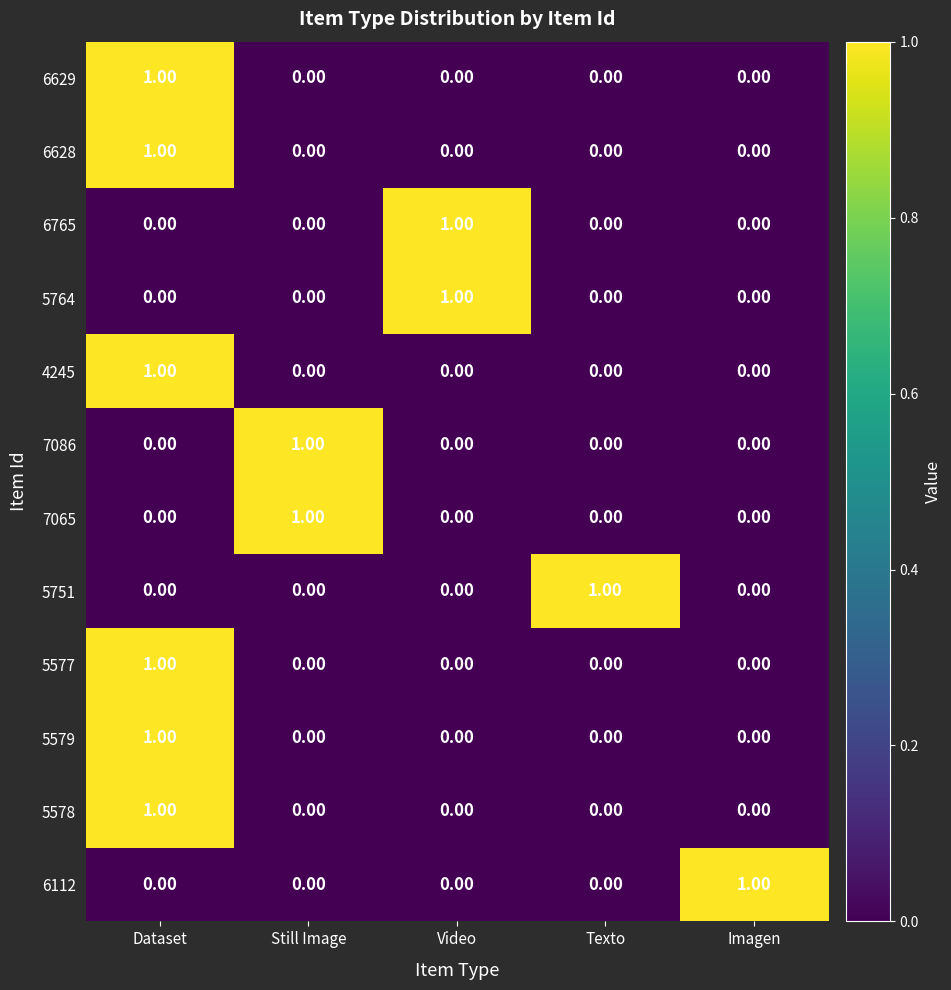

At how many categories does at least one series exceed 0?

5